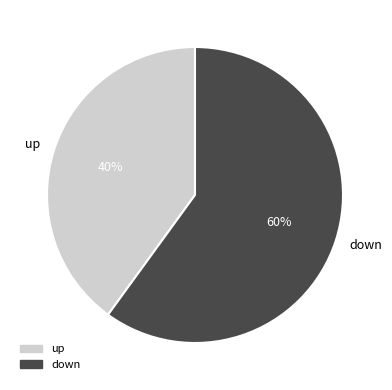

Is there a majority slice in this chart?

Yes